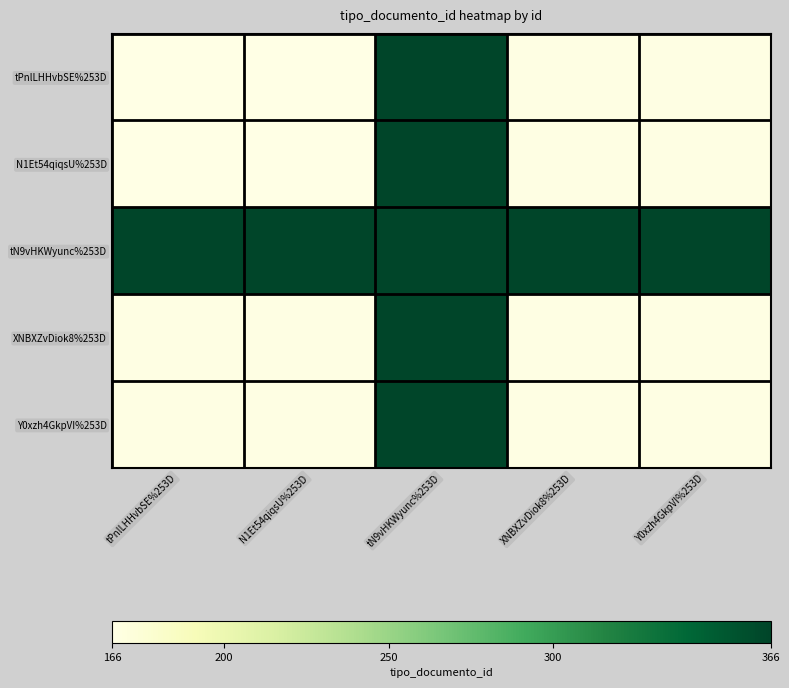

What is the difference between the highest and lowest values at XNBXZvDiok8%253D?

199